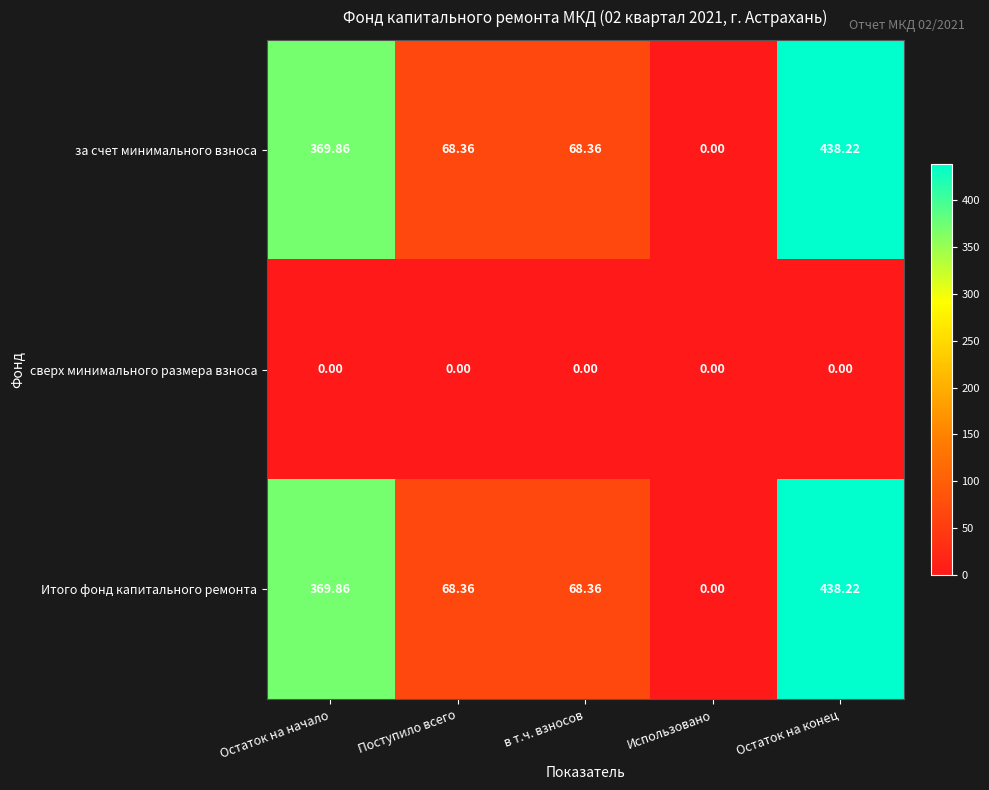

How many distinct data groups are displayed?

3